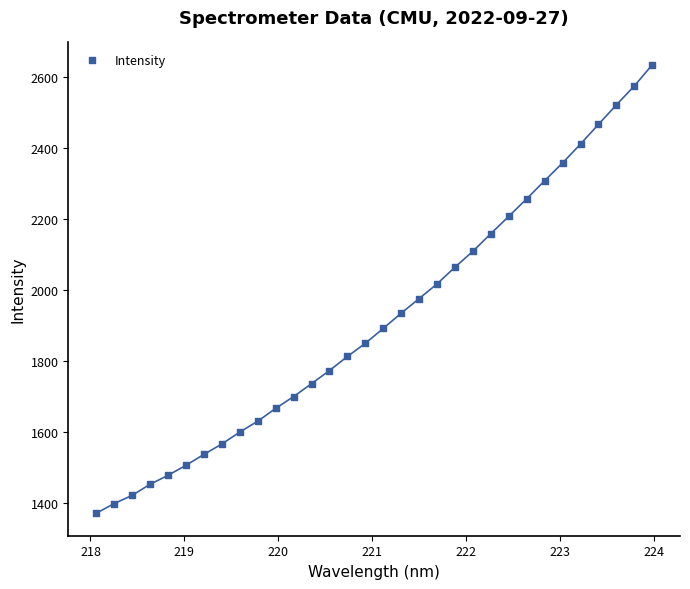

What is the range of X values (max minus min)?

5.9